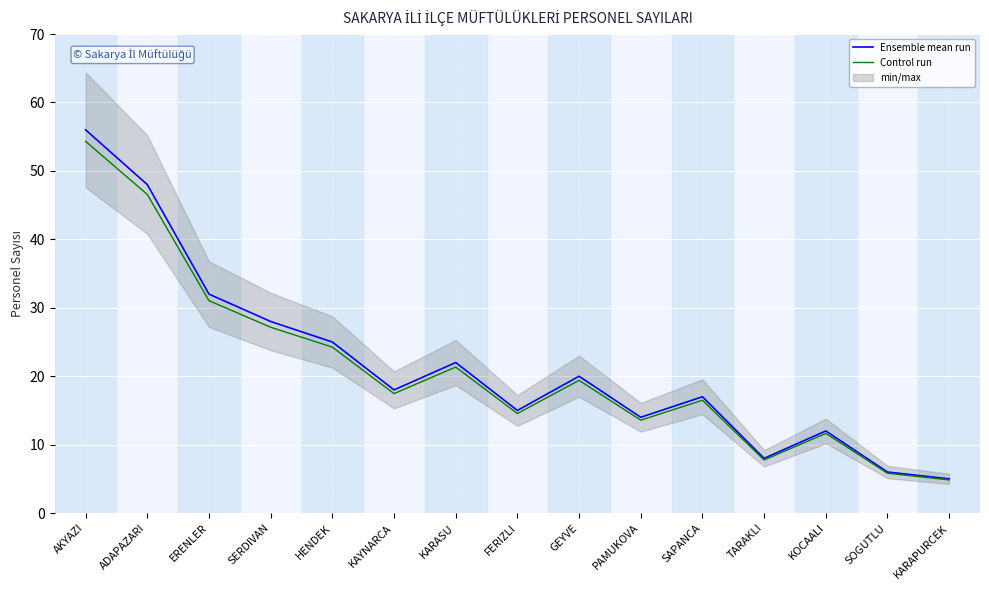

At which label is Control run closest to 29?

SERDIVAN